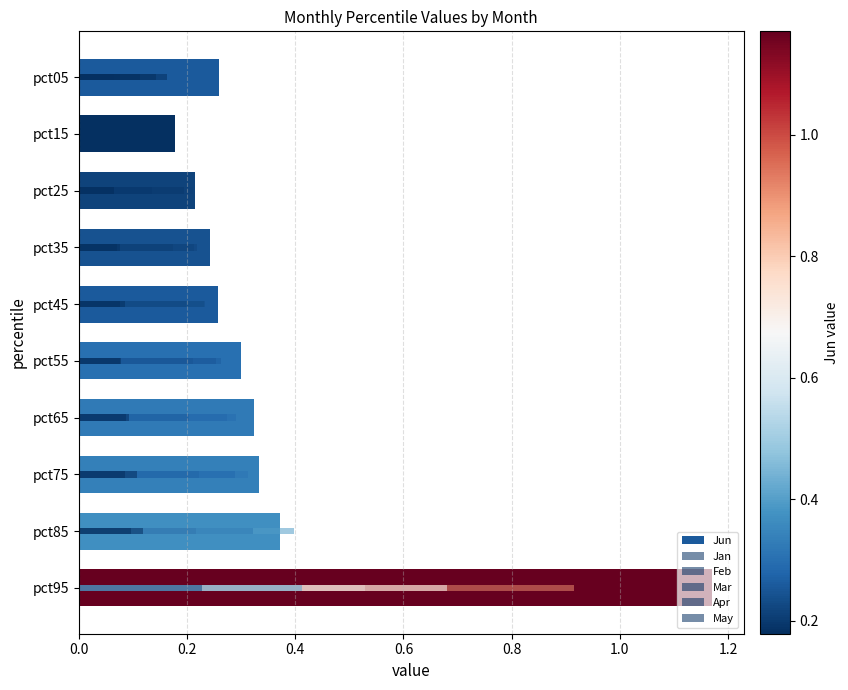

Reading right to left, transcribe all the data shown in this chart.

Jun: 1.2	0.4	0.3	0.3	0.3	0.3	0.2	0.2	0.2	0.3
Jan: 0.5	0.2	0.2	0.2	0.2	0.2	0.2	0.1	0.1	0.1
Feb: 0.9	0.4	0.3	0.3	0.3	0.2	0.2	0.2	0.2	0.1
Mar: 0.7	0.3	0.3	0.3	0.3	0.2	0.2	0.2	0.1	0.2
Apr: 0.4	0.1	0.1	0.1	0.1	0.1	0.1	0.1	0.1	0.1
May: 0.2	0.1	0.1	0.1	0.1	0.1	0.1	0.1	0.1	0.1